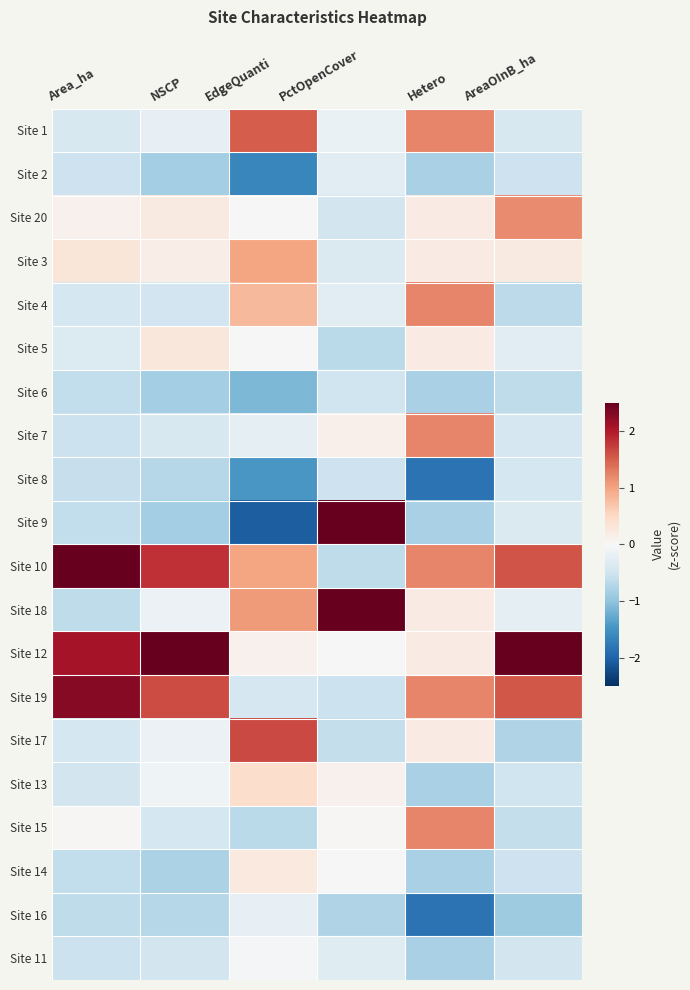

Rank the series at AreaOInB_ha from highest to lowest value.

Site 12, Site 10, Site 19, Site 20, Site 3, Site 18, Site 5, Site 9, Site 1, Site 7, Site 8, Site 11, Site 13, Site 14, Site 2, Site 15, Site 6, Site 4, Site 17, Site 16